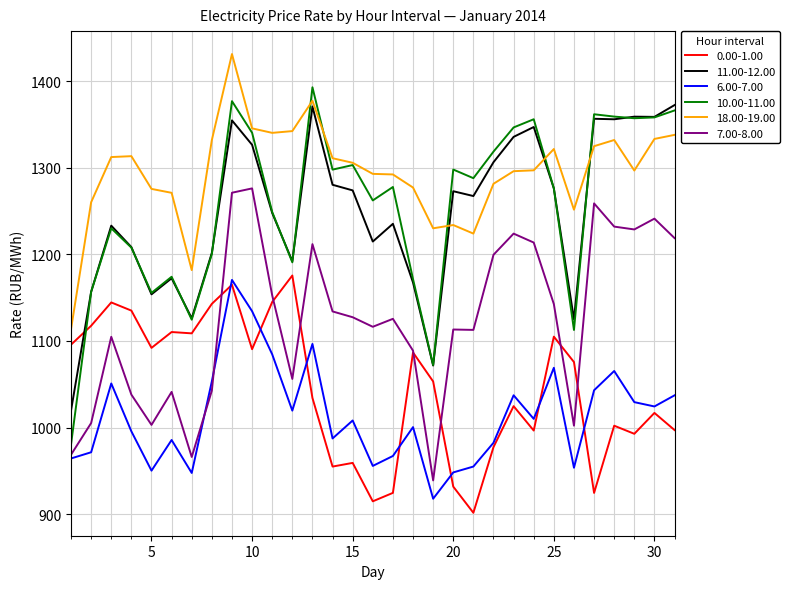

True or false: 6.00-7.00 and 10.00-11.00 intersect in this chart.

False